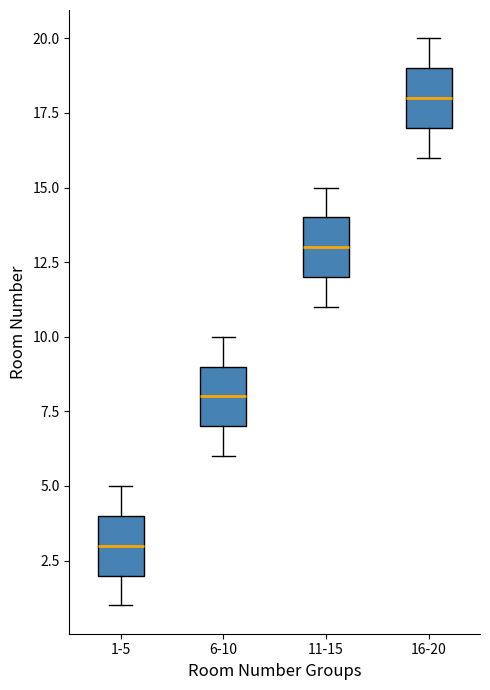

Where is the lower edge of the box for 16-20 on the y-axis? The values are not printed on the chart, so give them approximately, as read against the axis.

17